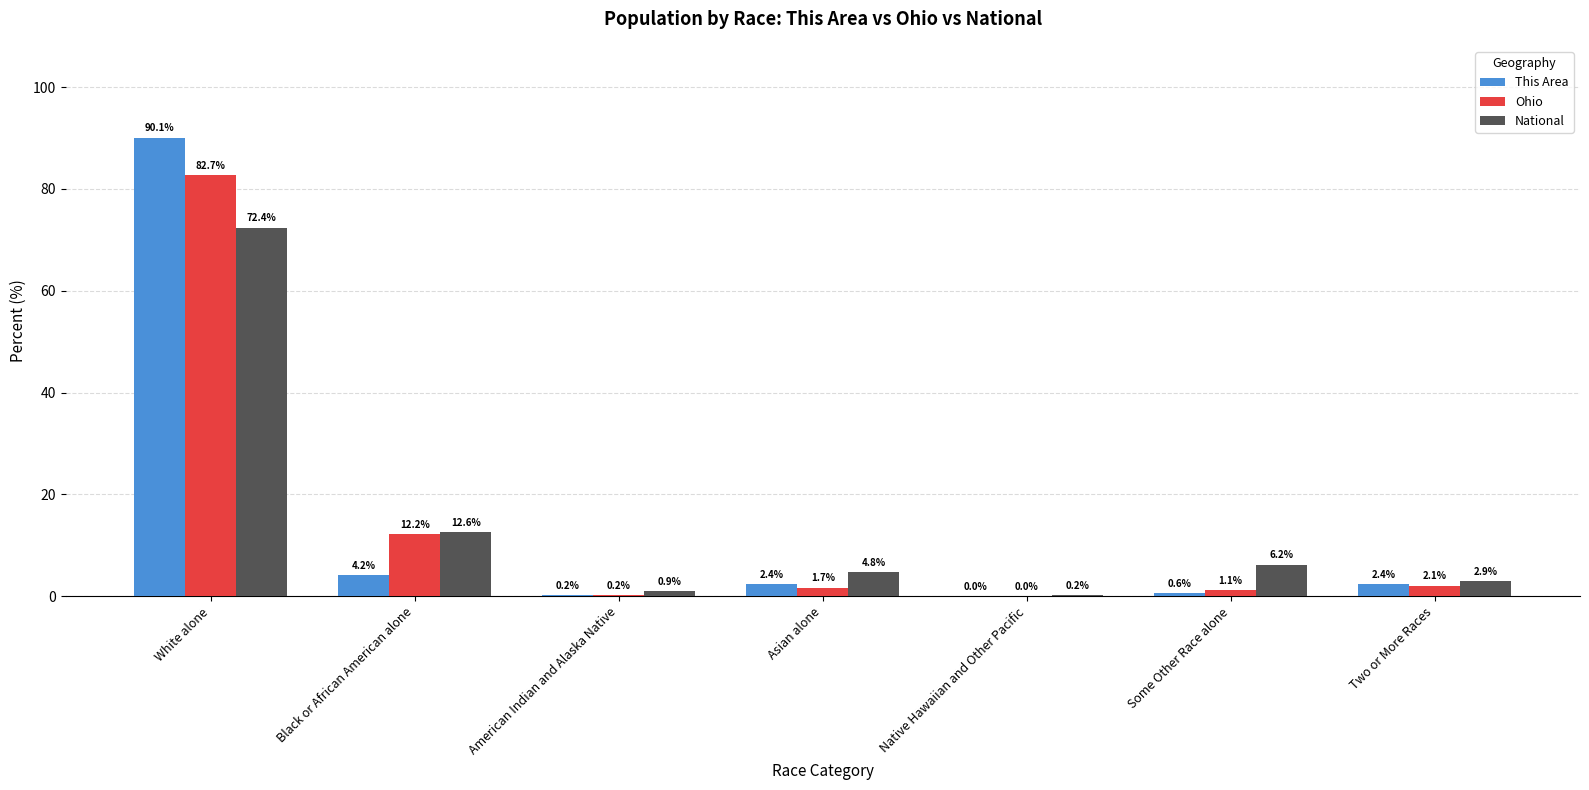

Is it true that This Area equals 4.2 at Black or African American alone?

True